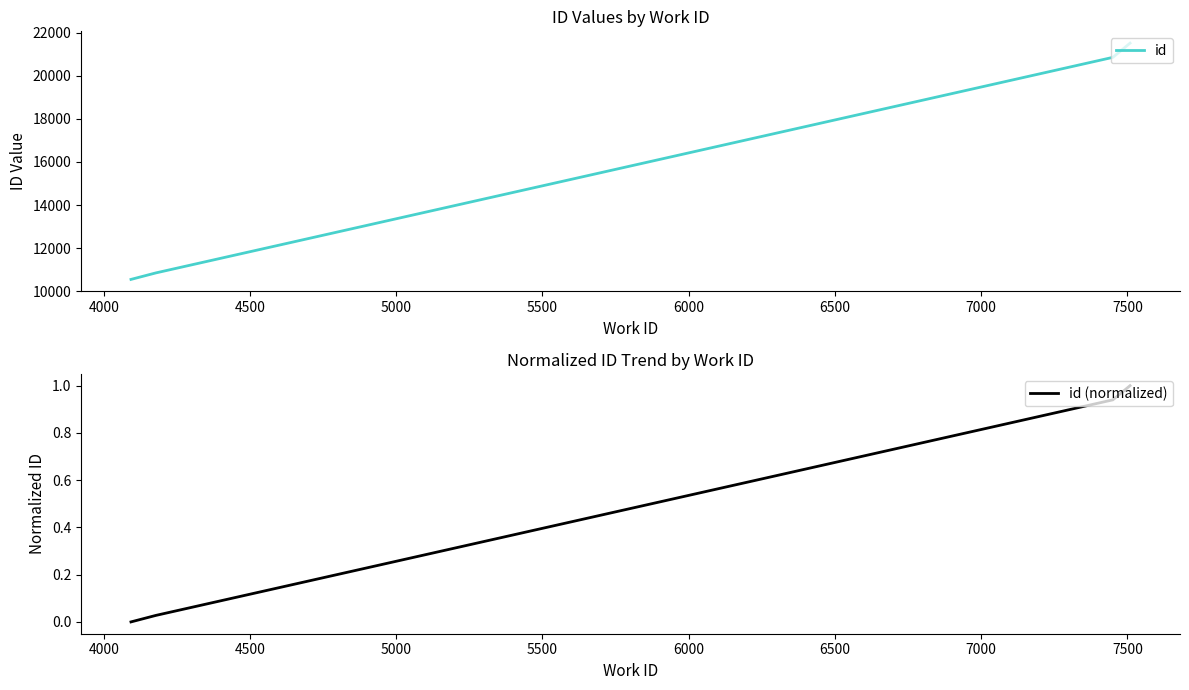

What is the minimum value for id?

10542